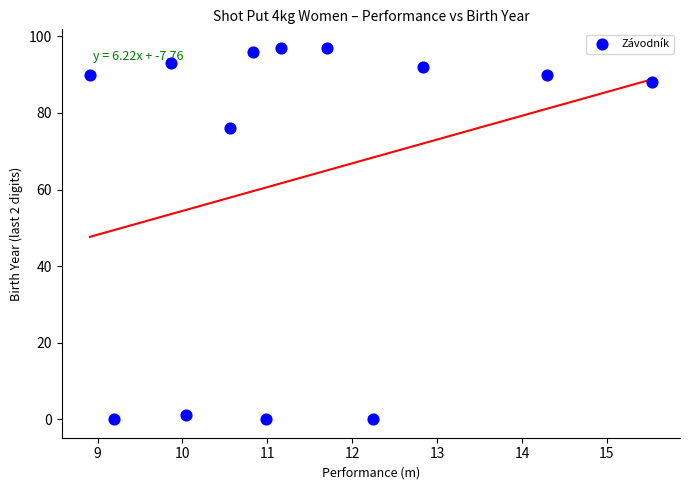

What Y value in the scatter plot is closest to 48?

76